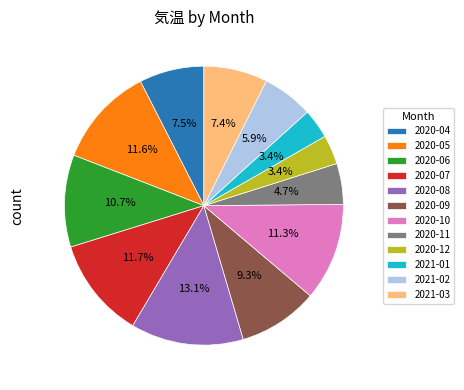

Combined, do 2020-06 and 2020-09 account for over 50%?

No